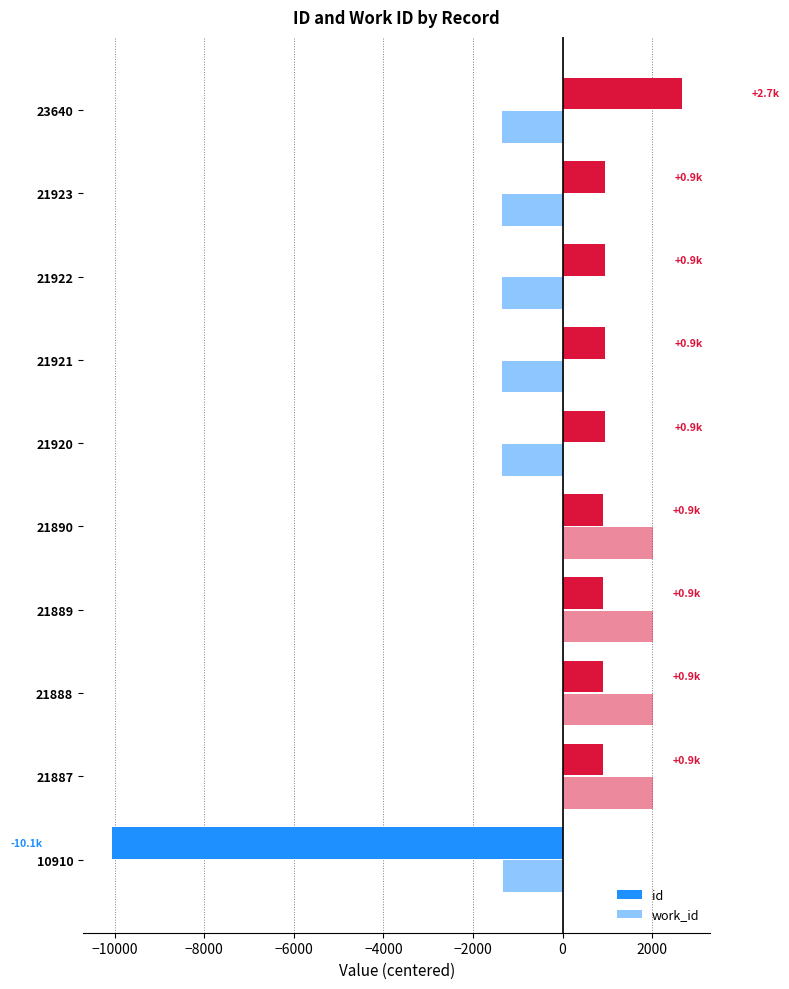

How many values in the work_id series exceed -1322?

4